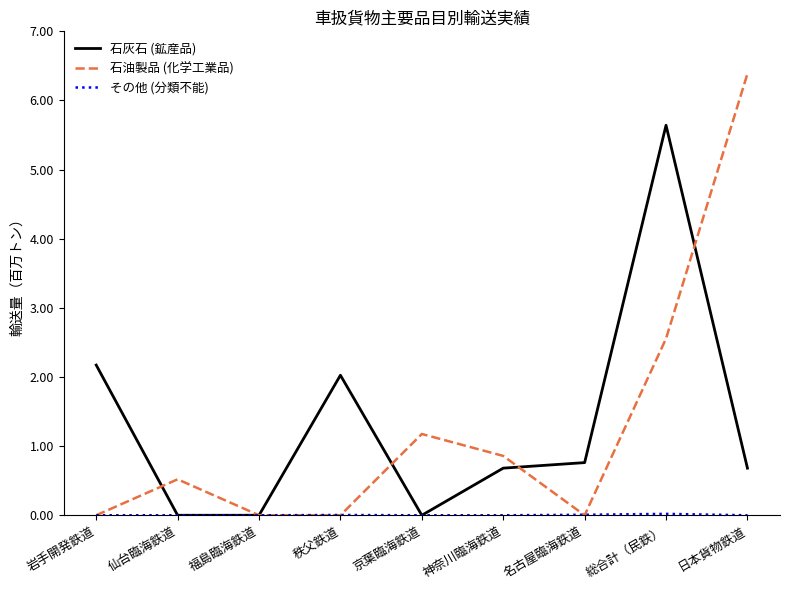

What is the greatest value displayed?

6386770